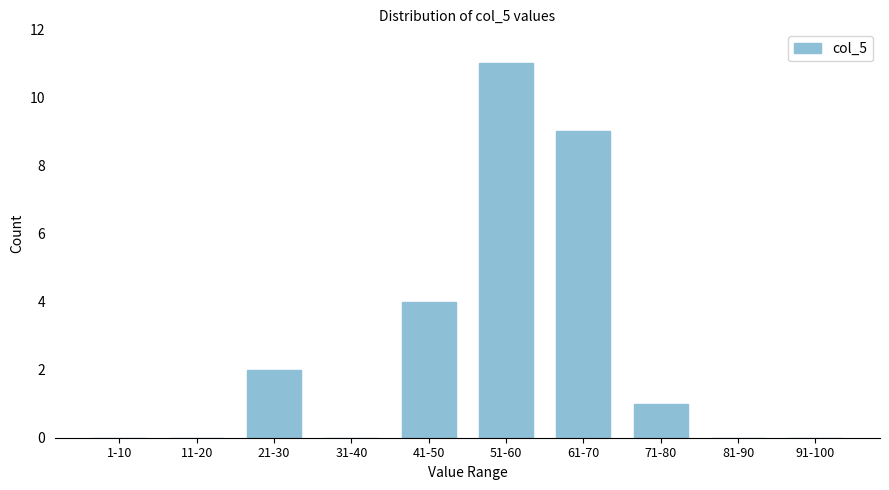

Reading left to right, extract all data points from this chart.

1-10=0	11-20=0	21-30=2	31-40=0	41-50=4	51-60=11	61-70=9	71-80=1	81-90=0	91-100=0